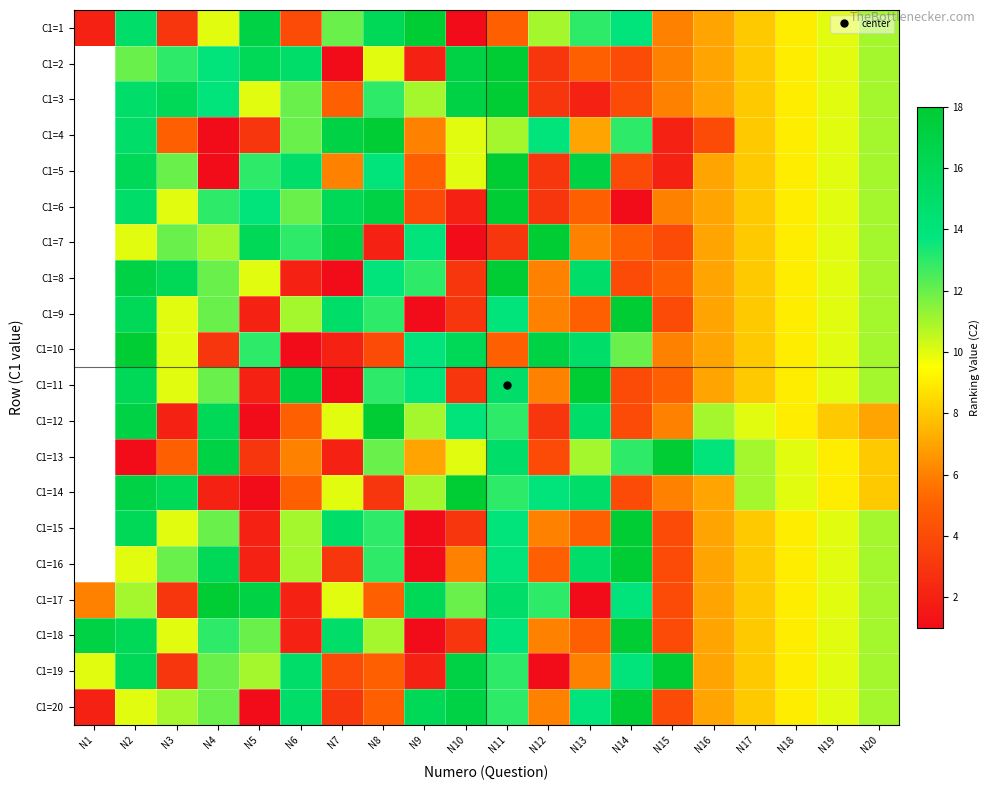

What is the total value across all series at N3?

189.0